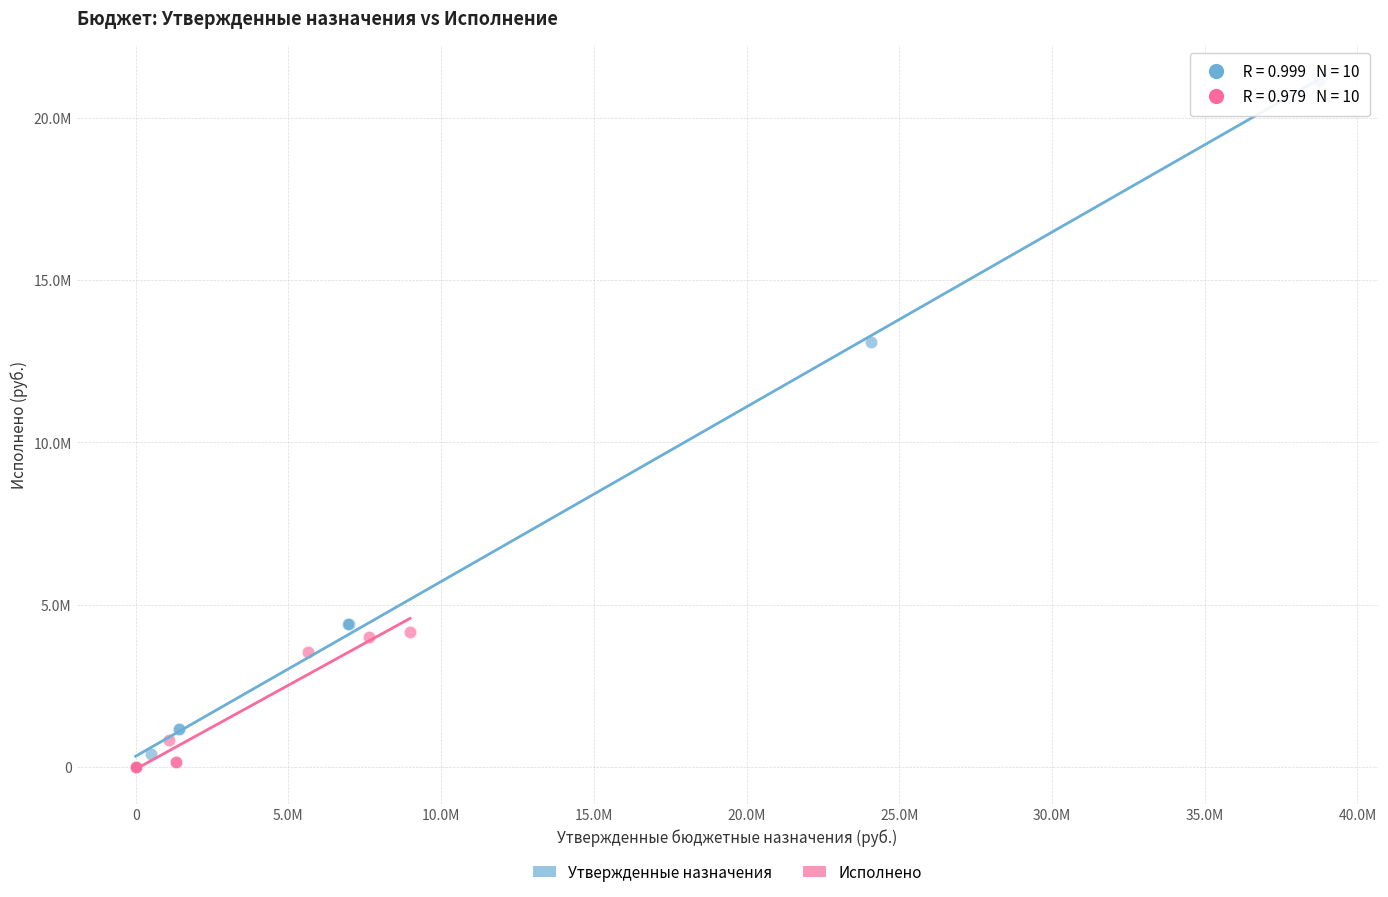

Which series reaches the maximum Y coordinate?

Утвержденные назначения